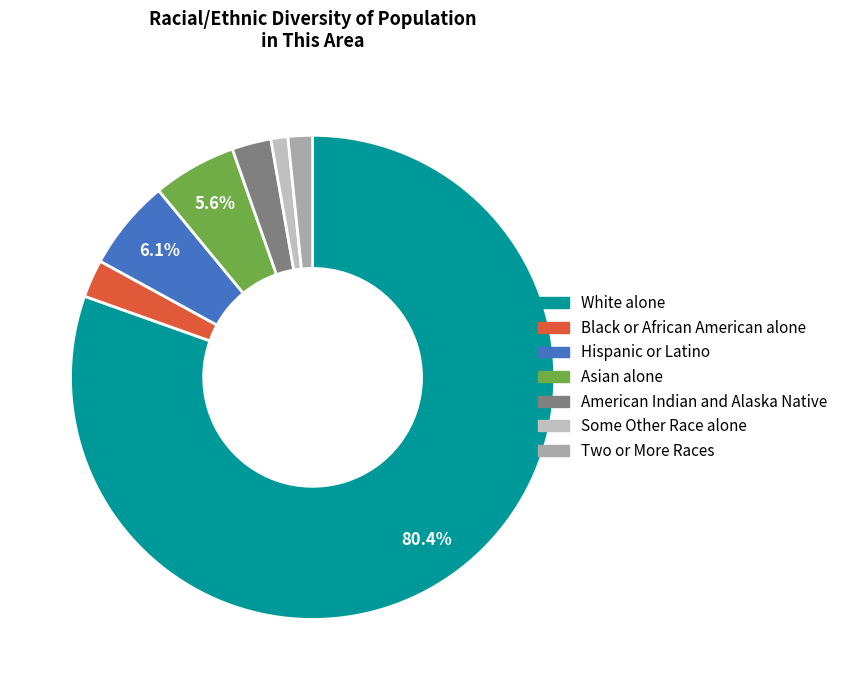

How many segments does this pie chart have?

7